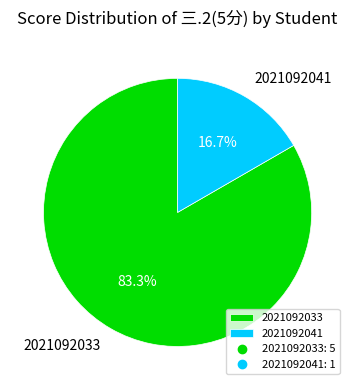

To the nearest percent, what is the difference between the largest and smallest slice percentages?

67%